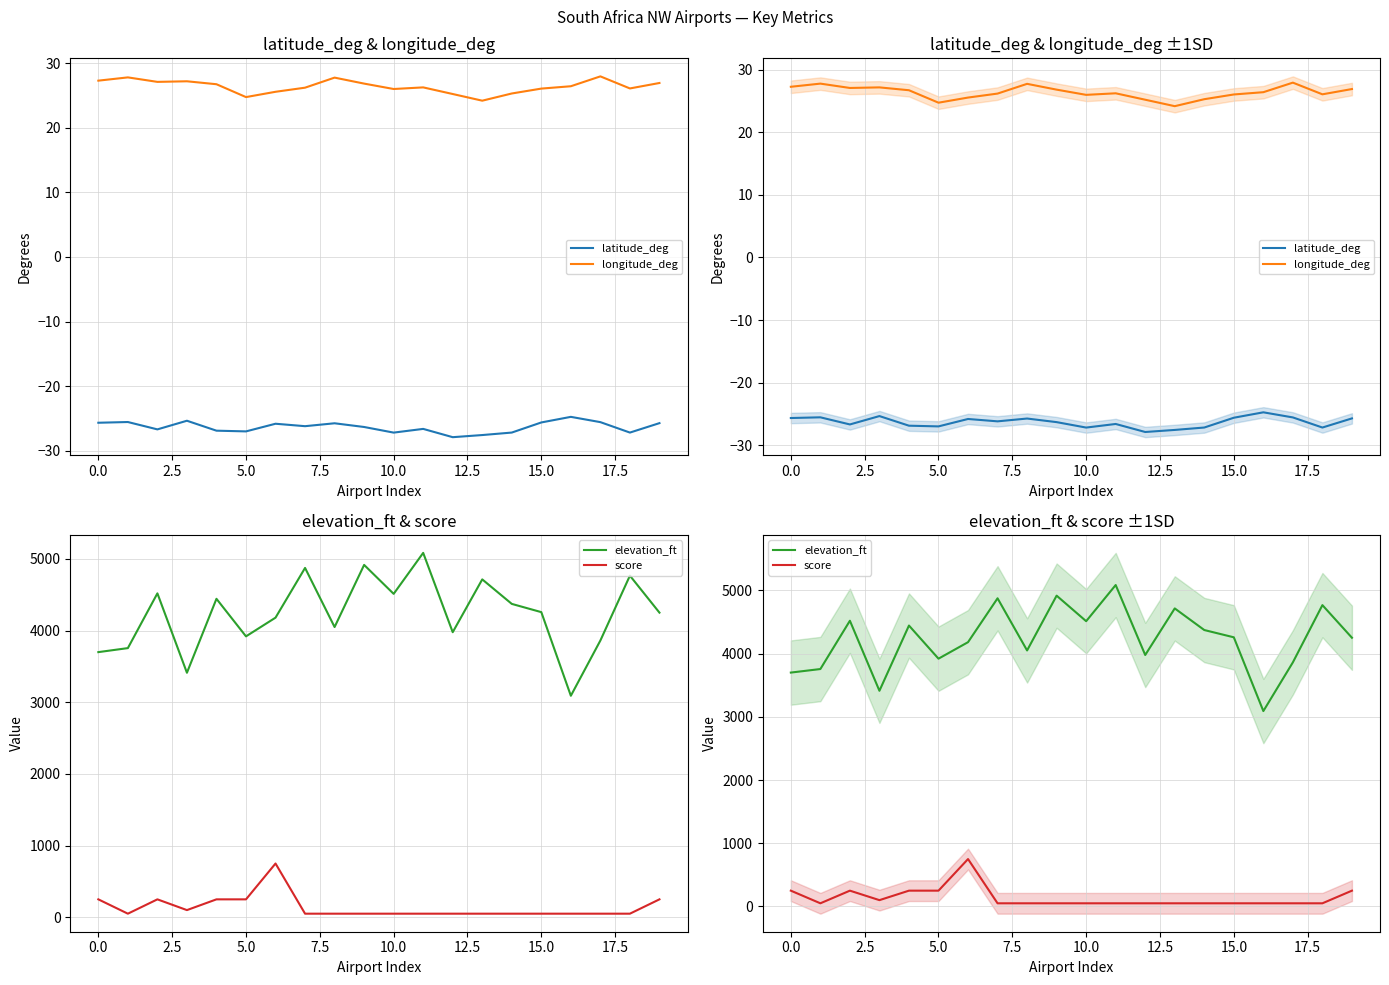

Between 18 and 10, which is larger?

18